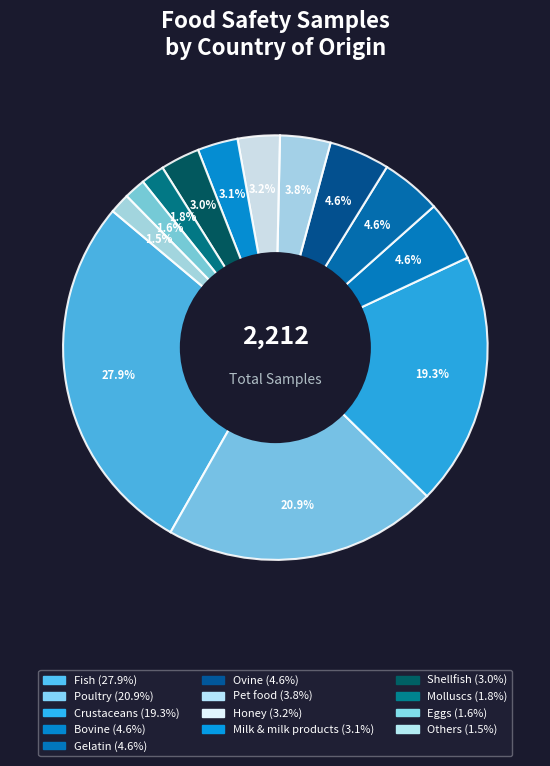

How many segments does this pie chart have?

13